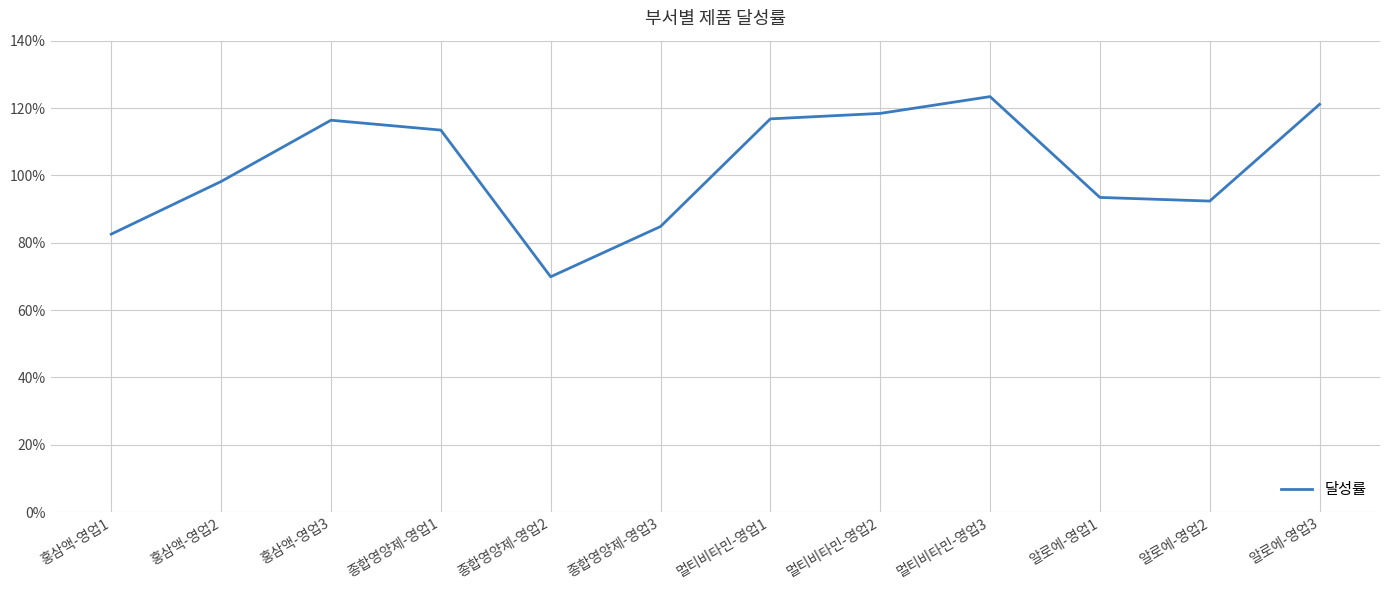

What is the maximum value shown in the chart?

1.2